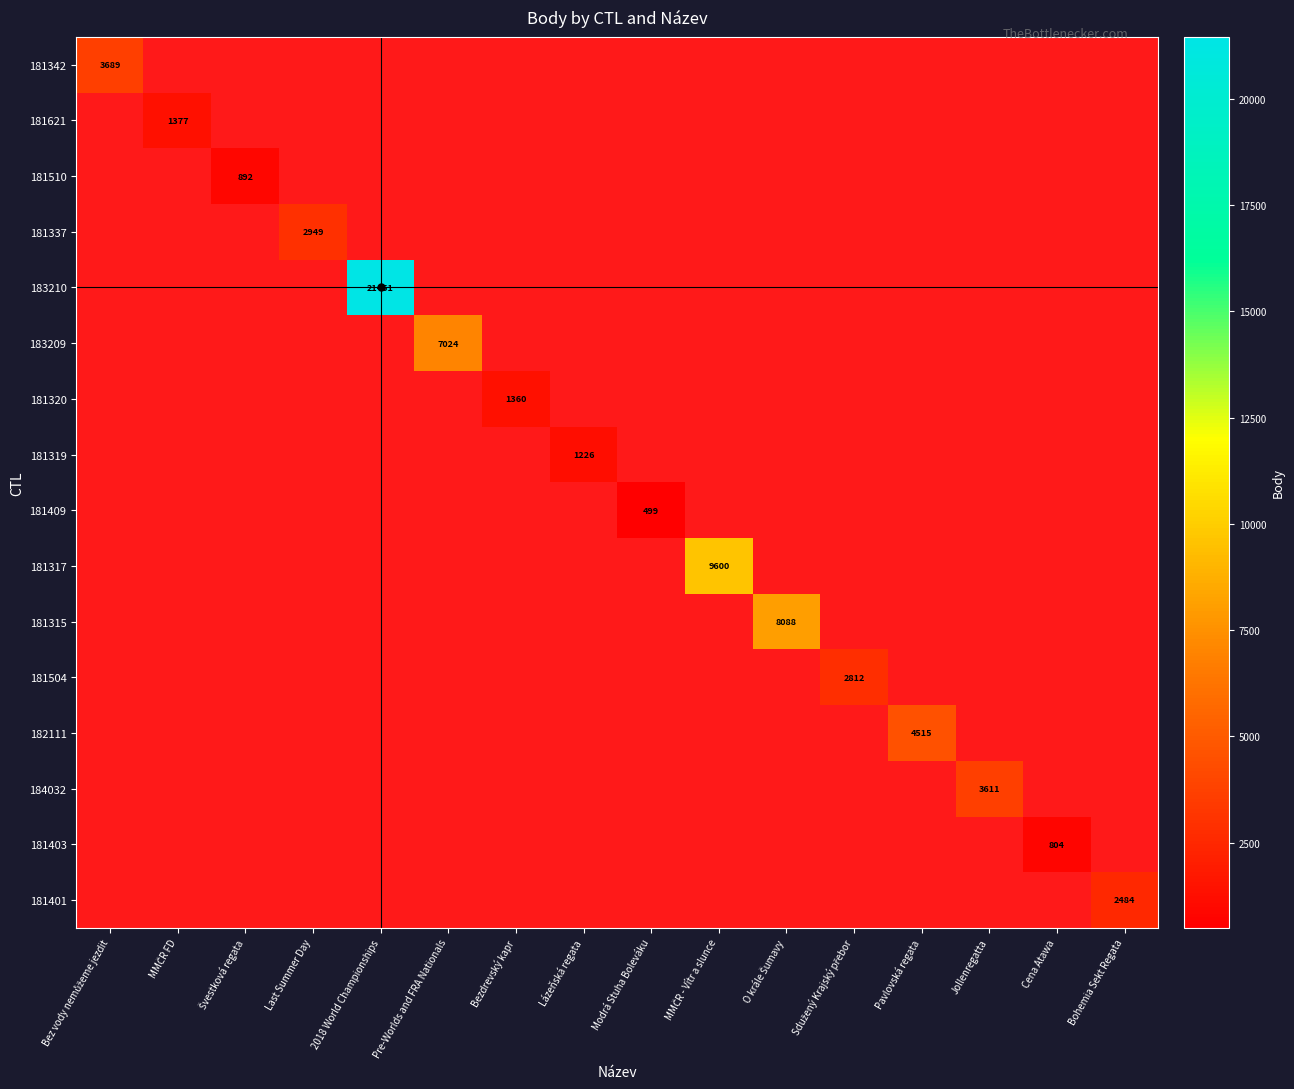

At which category is the sum across all series the highest?

2018 World Championships